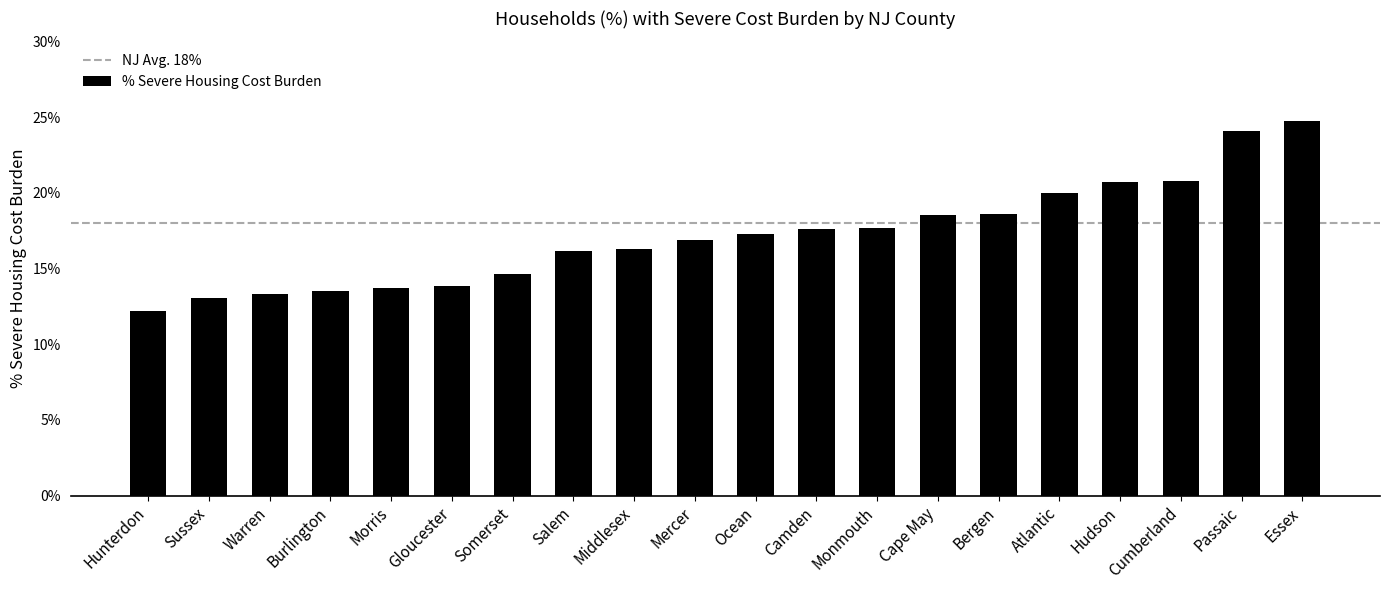

Are the bars grouped side by side (vs. stacked)?

No